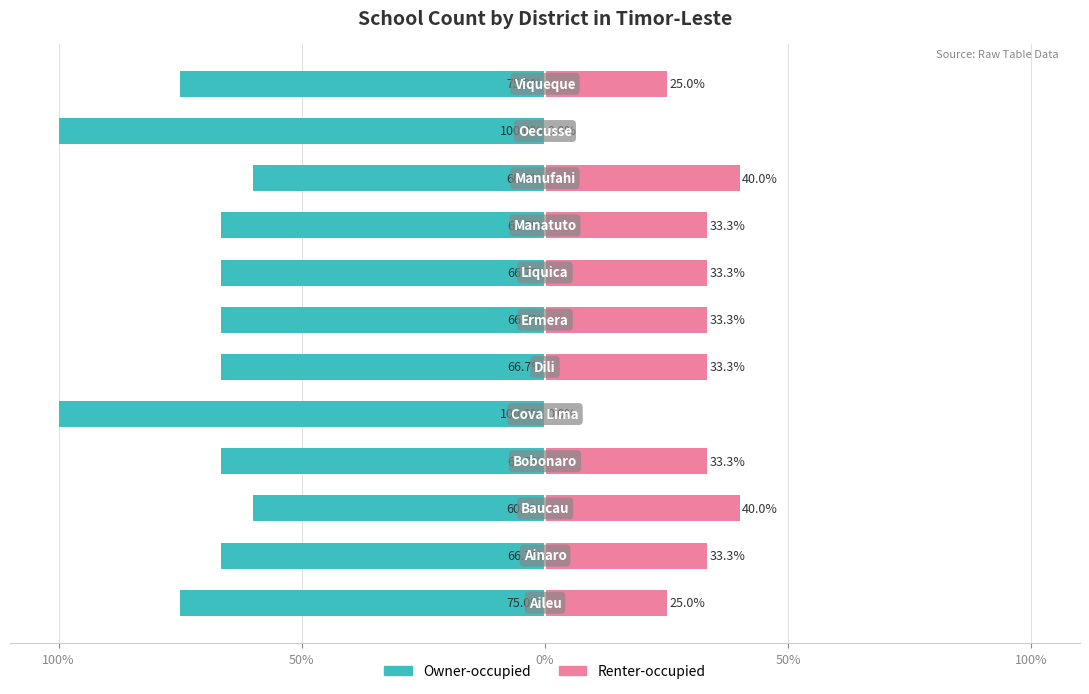

The value of Owner-occupied at 100% is -100.0. True or false?

True